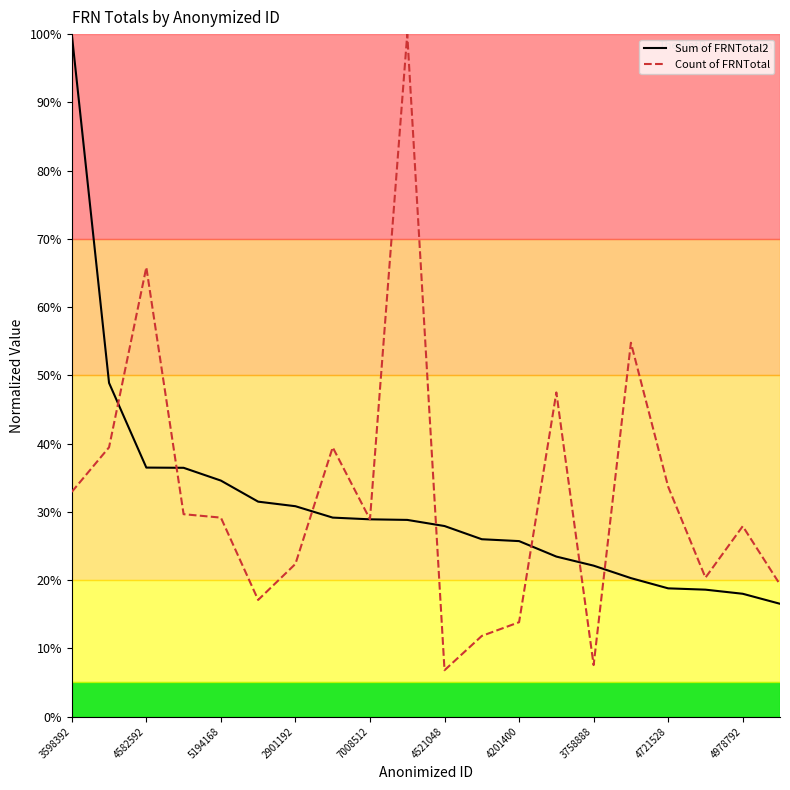

What is the maximum value for Sum of FRNTotal2?

100.0